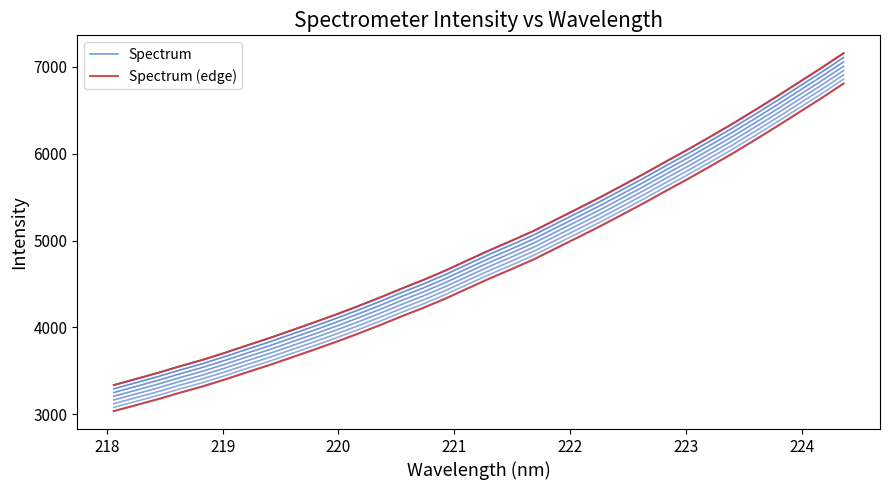

Which series has the largest range (max minus min)?

Spectrum (edge)